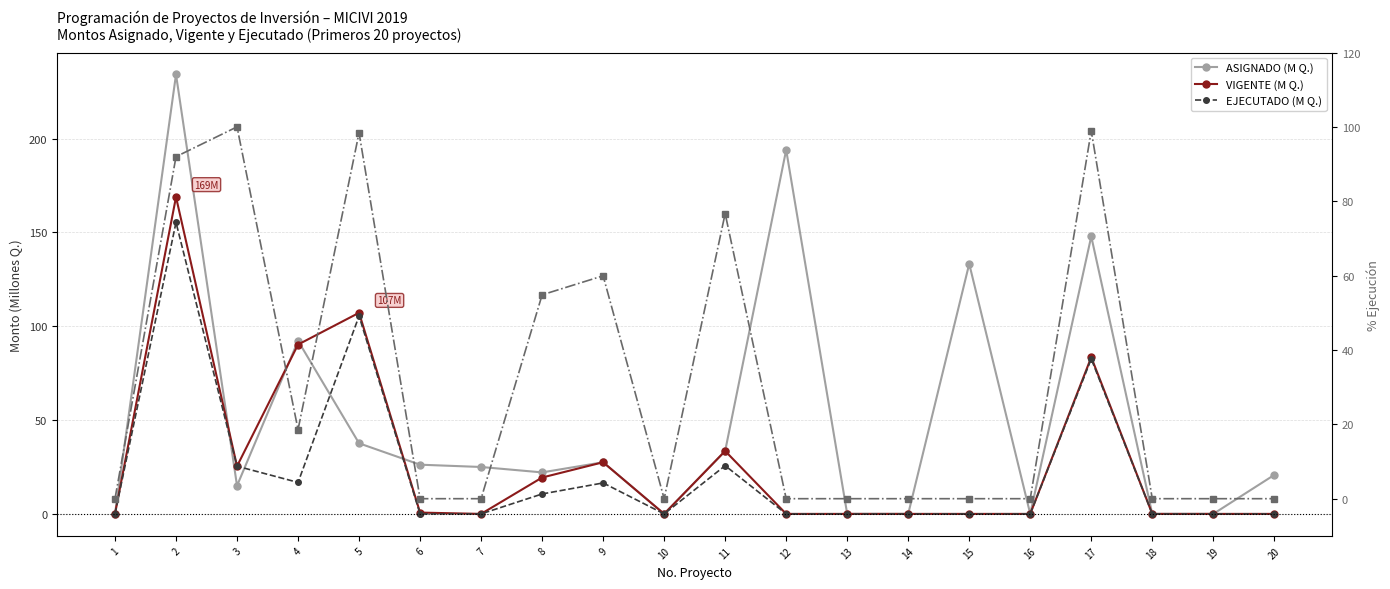

True or false: VIGENTE (M Q.) has more than 2 points higher than both neighbors.

True